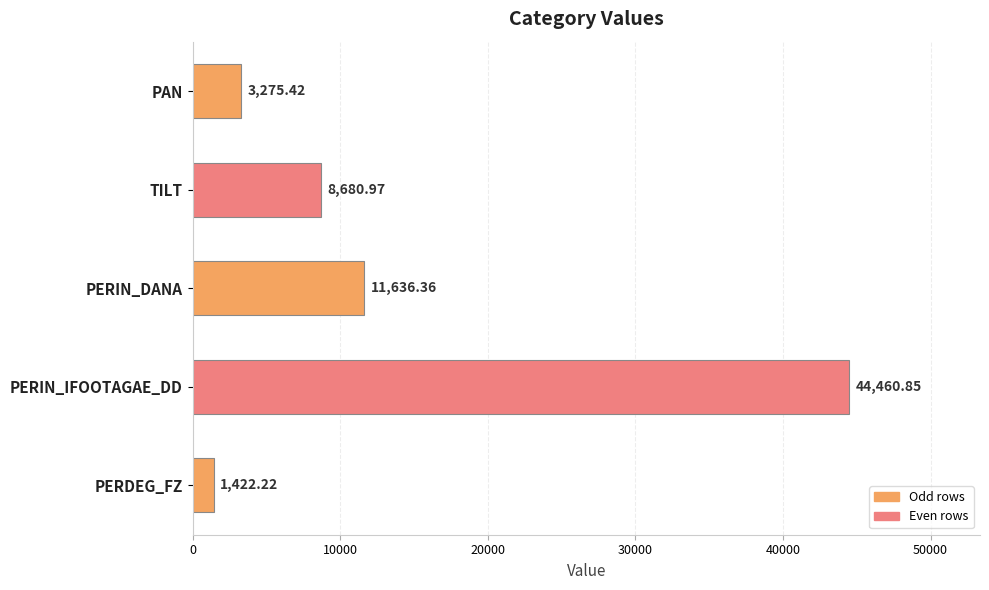

Rank the categories by value from lowest to highest.

PERDEG_FZ, PAN, TILT, PERIN_DANA, PERIN_IFOOTAGAE_DD